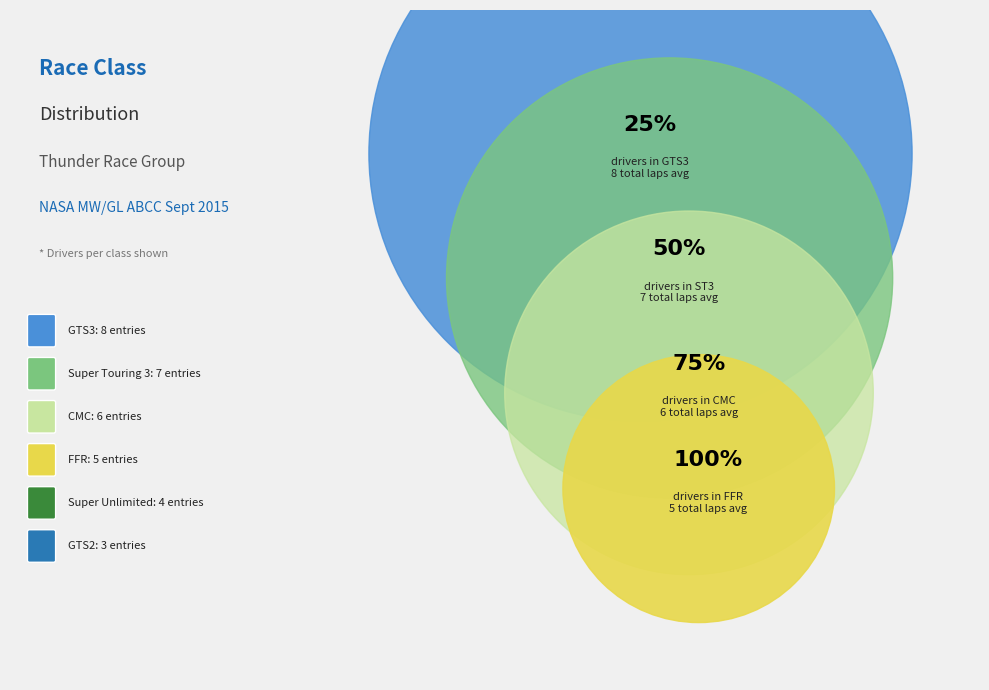

To the nearest percent, what portion does Super Unlimited represent?

12%